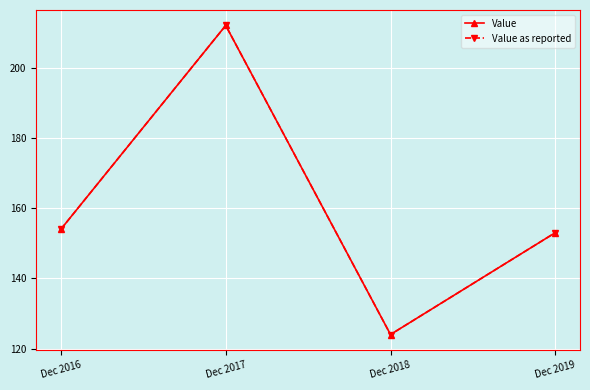

Where is the first local maximum for Value?

Dec 2017